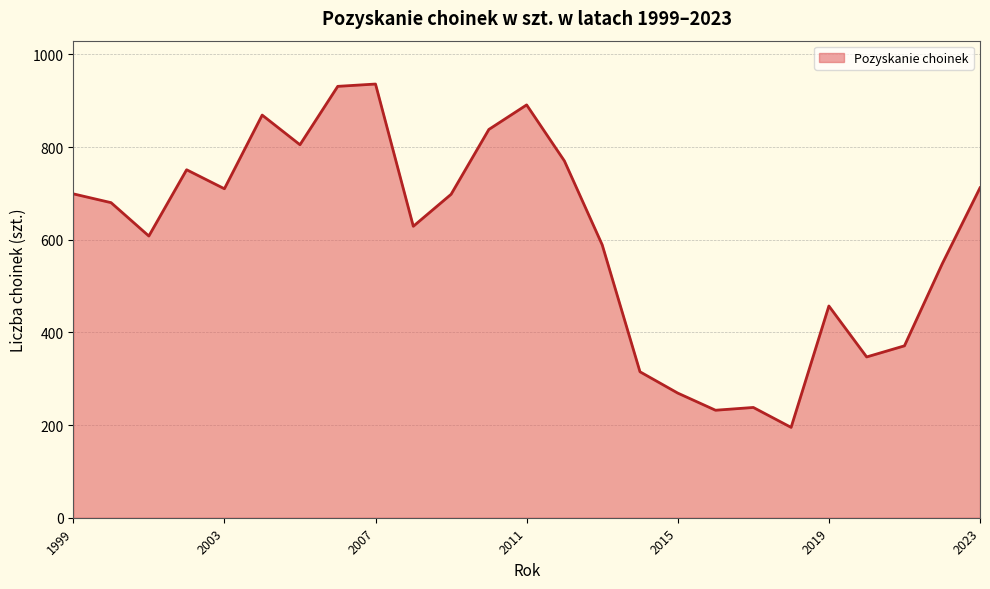

What is the greatest value displayed?

936